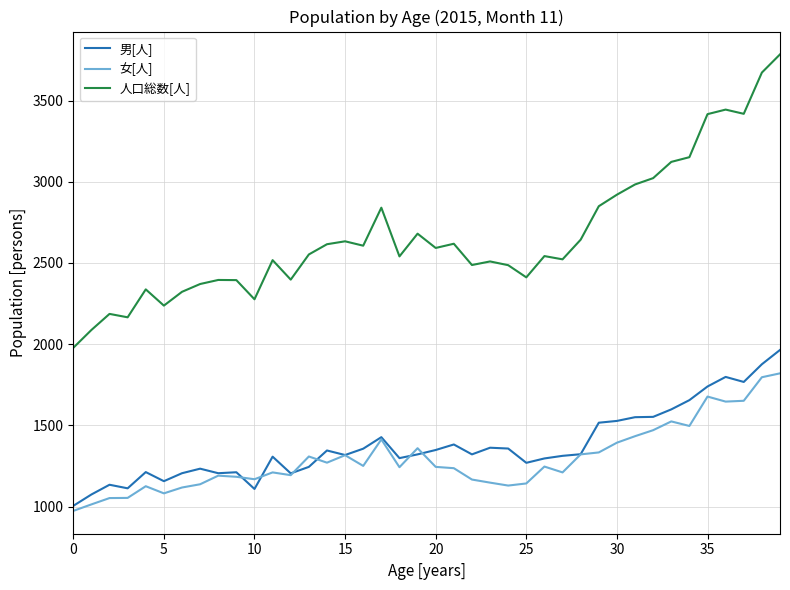

What is the minimum value for 女[人]?

973